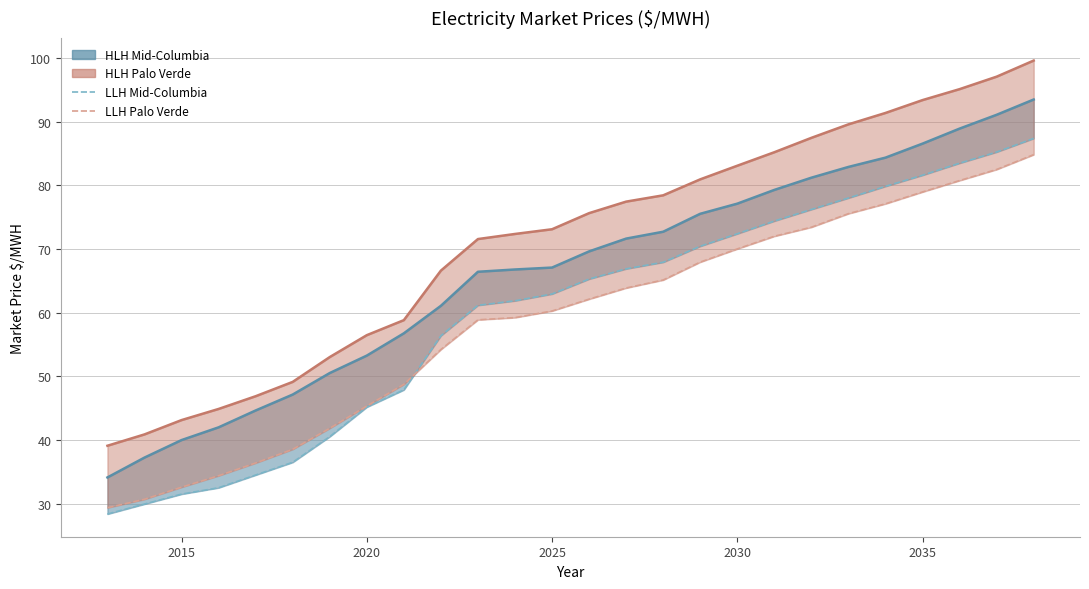

How many lines are shown in the chart?

4